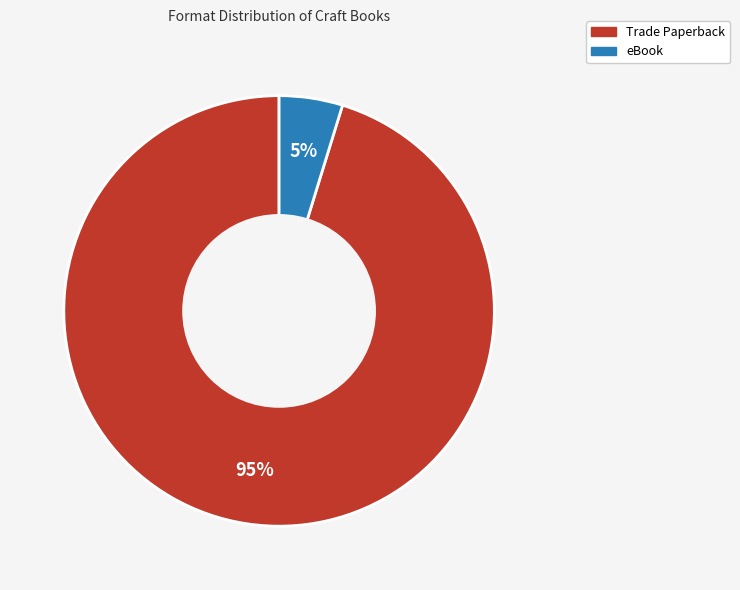

Which has a higher value, Trade Paperback or eBook?

Trade Paperback